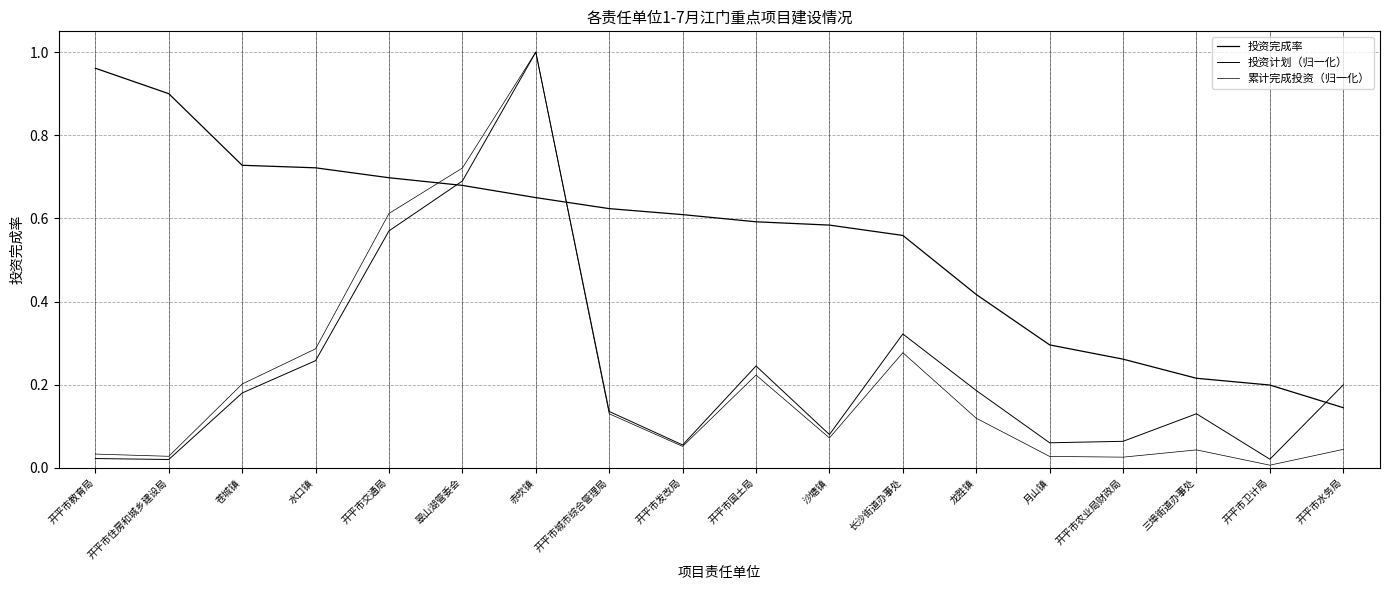

How many lines are shown in the chart?

3